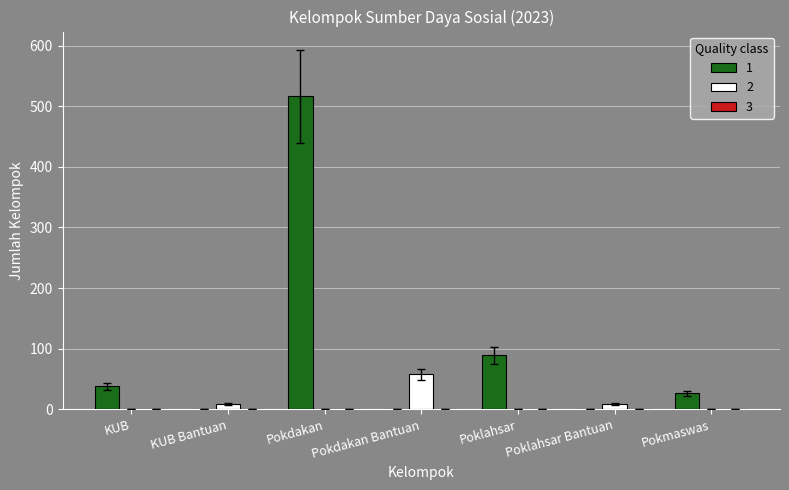

The 1 series shows 173 at Poklahsar Bantuan. True or false?

False